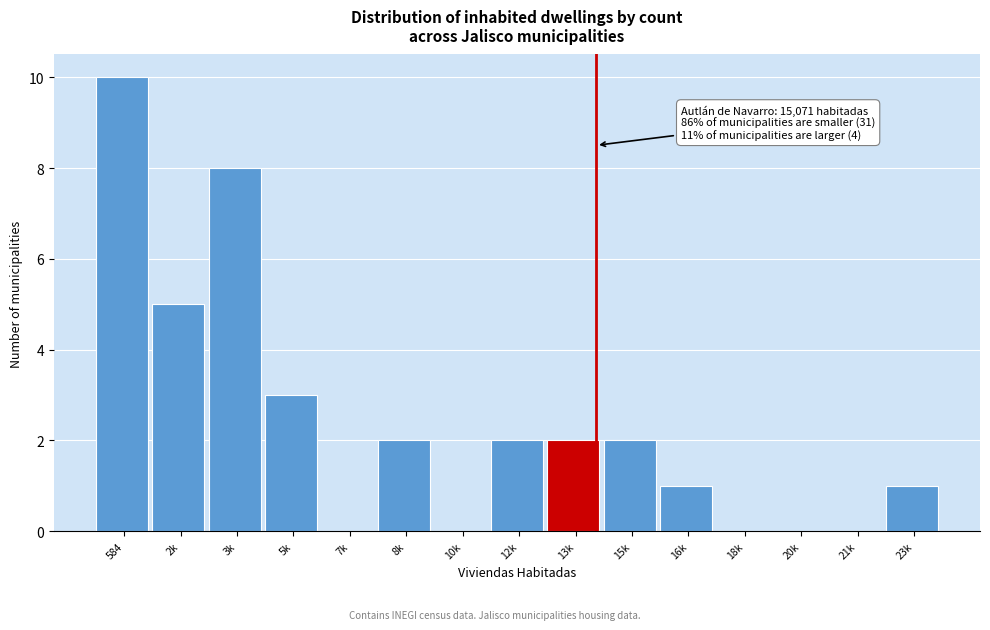

Reading right to left, transcribe all the data shown in this chart.

23k=1	21k=0	20k=0	18k=0	16k=1	15k=2	13k=2	12k=2	10k=0	8k=2	7k=0	5k=3	3k=8	2k=5	584=10